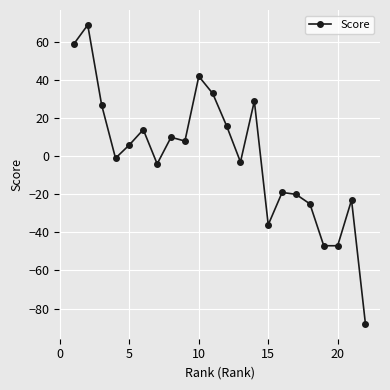

What is the minimum value shown in the chart?

-88